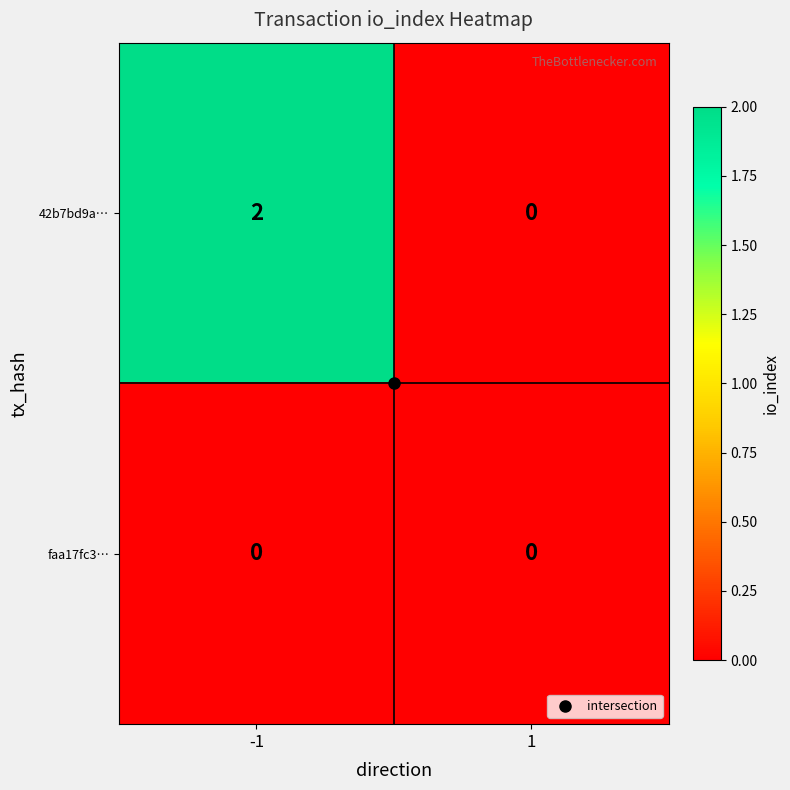

Between -1 and 1, which series saw the biggest shift?

42b7bd9a…